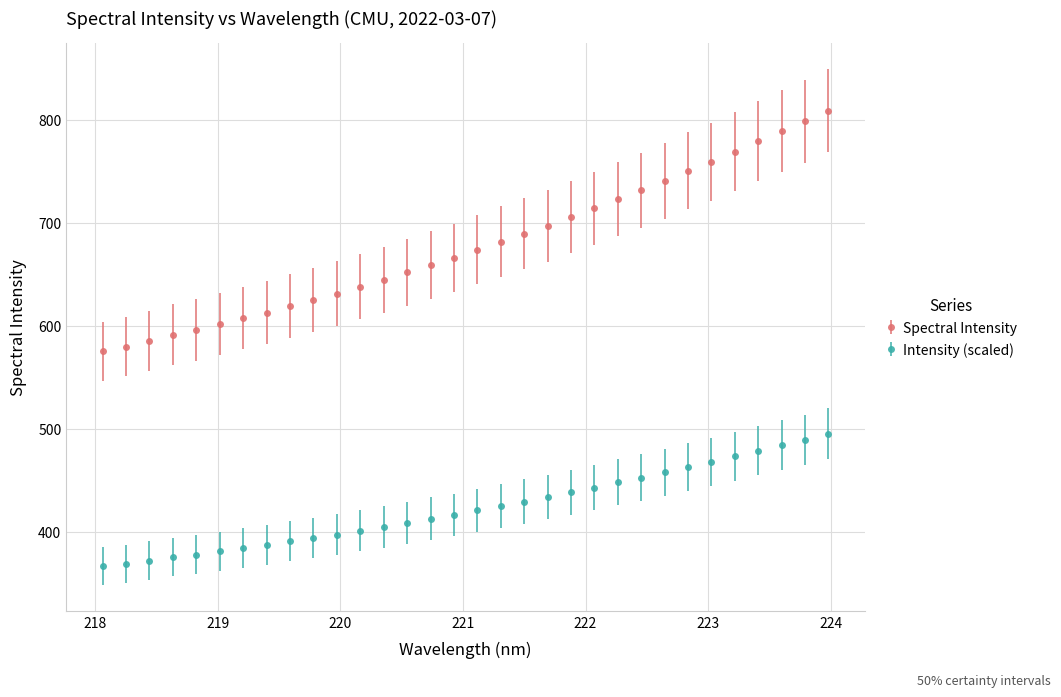

Which series has the largest range (max minus min)?

Spectral Intensity